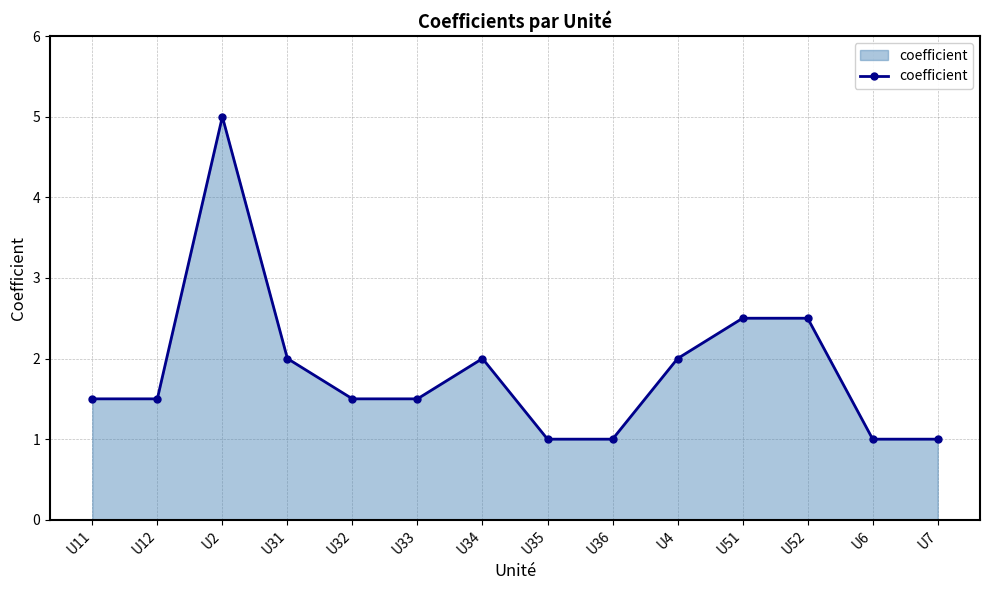

What position from the left is U6?

13